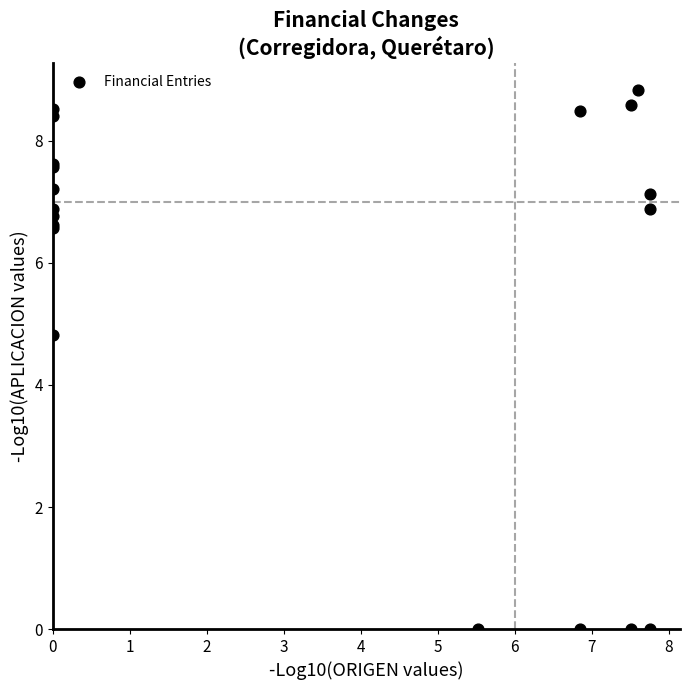

What Y value in the scatter plot is closest to 4?

4.8